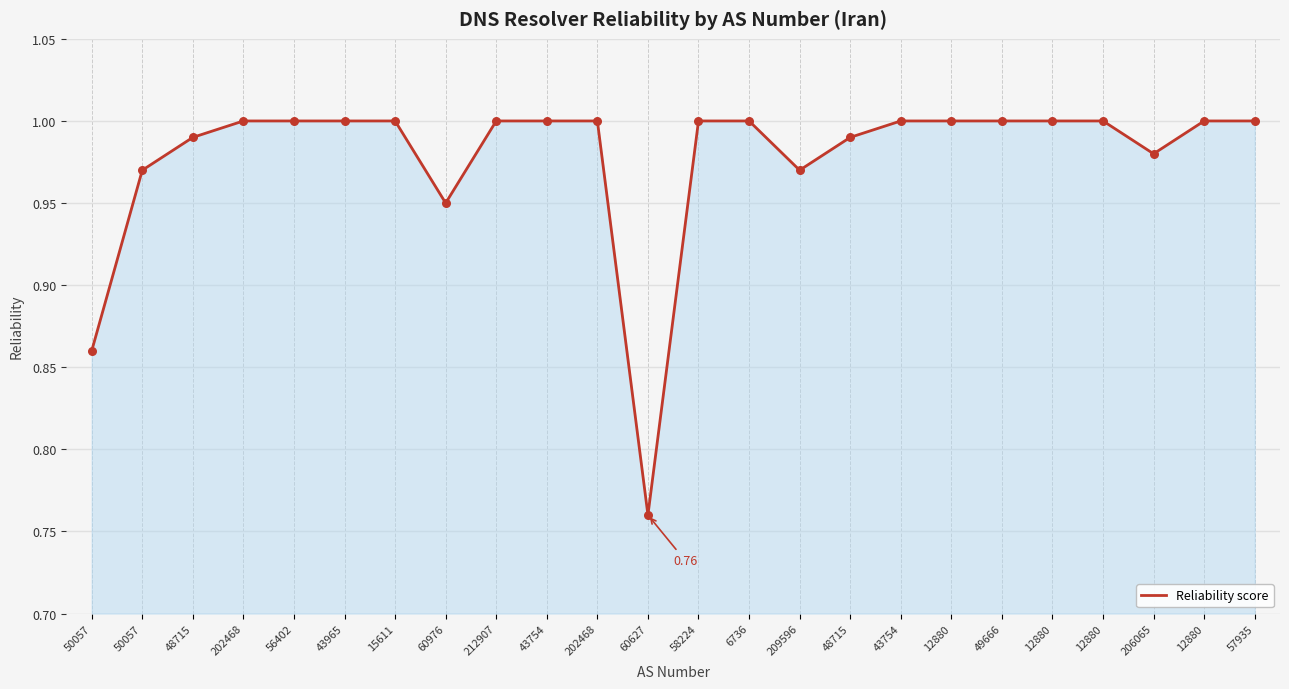

Between 60627 and 202468, which is larger?

202468